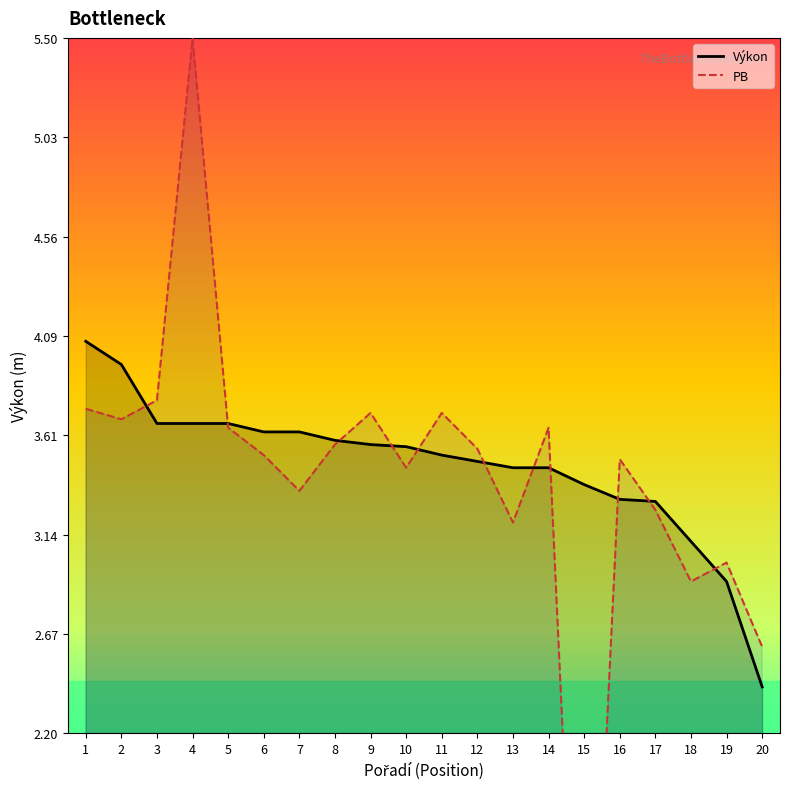

How many distinct data groups are displayed?

2